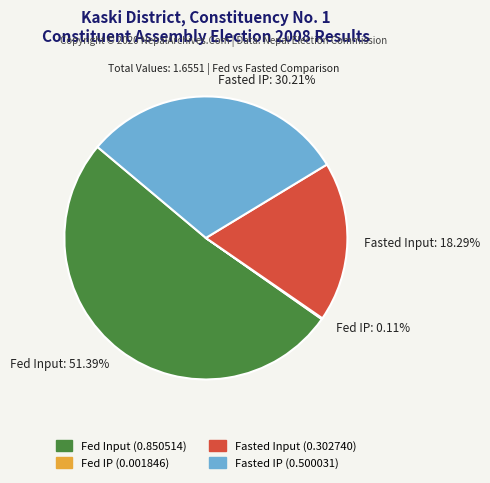

Is the sum of Fasted IP: 30.21% and Fed Input: 51.39% greater than half?

Yes